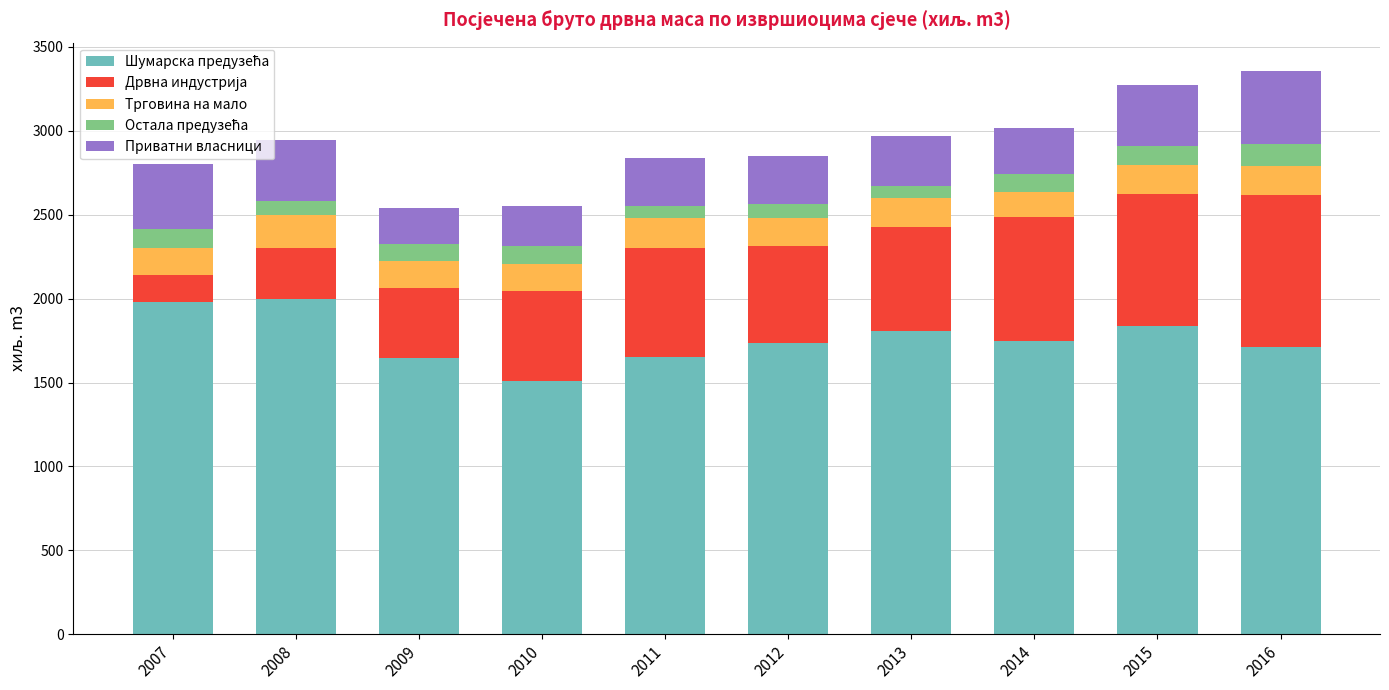

How many distinct data groups are displayed?

5